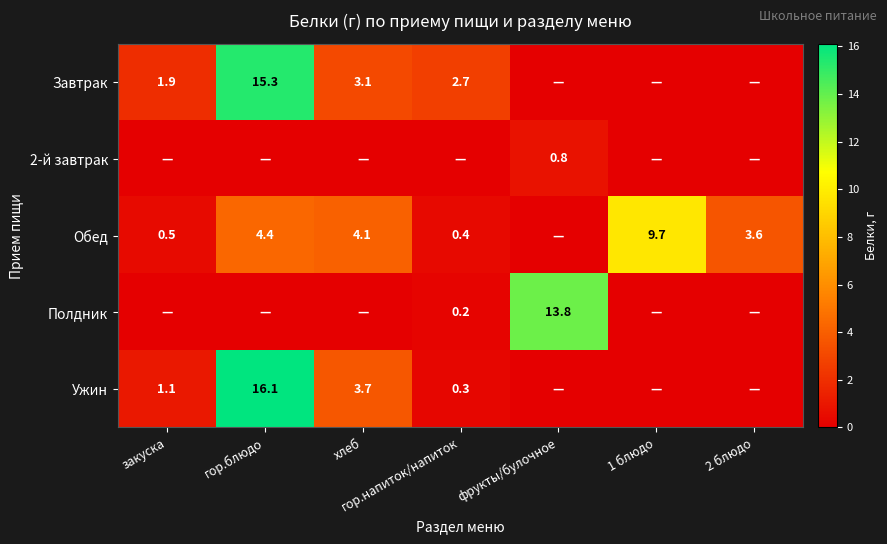

What is the spread (max minus min) of values at 2 блюдо?

3.6